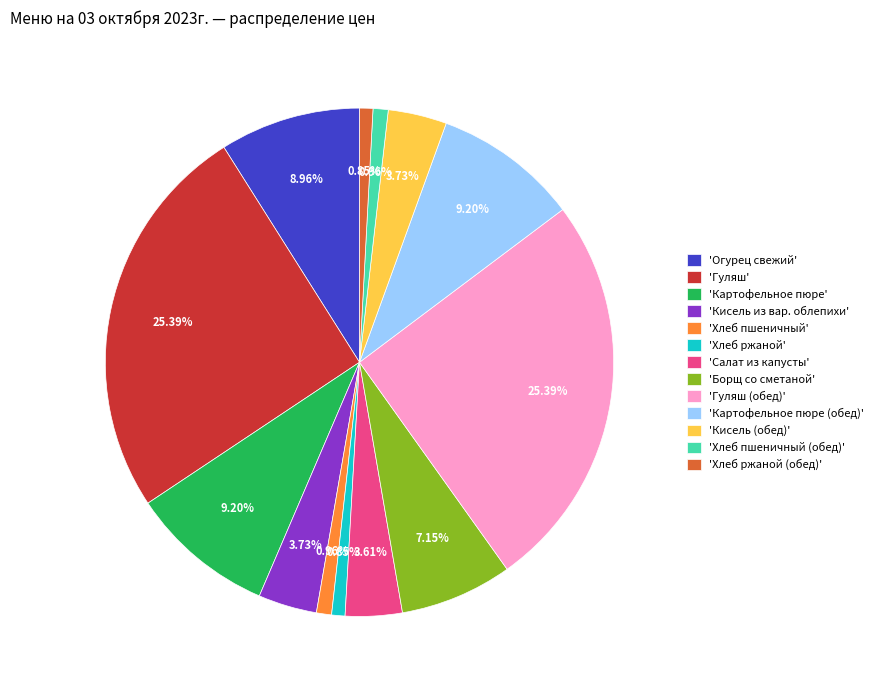

Count the number of slices in the pie.

13